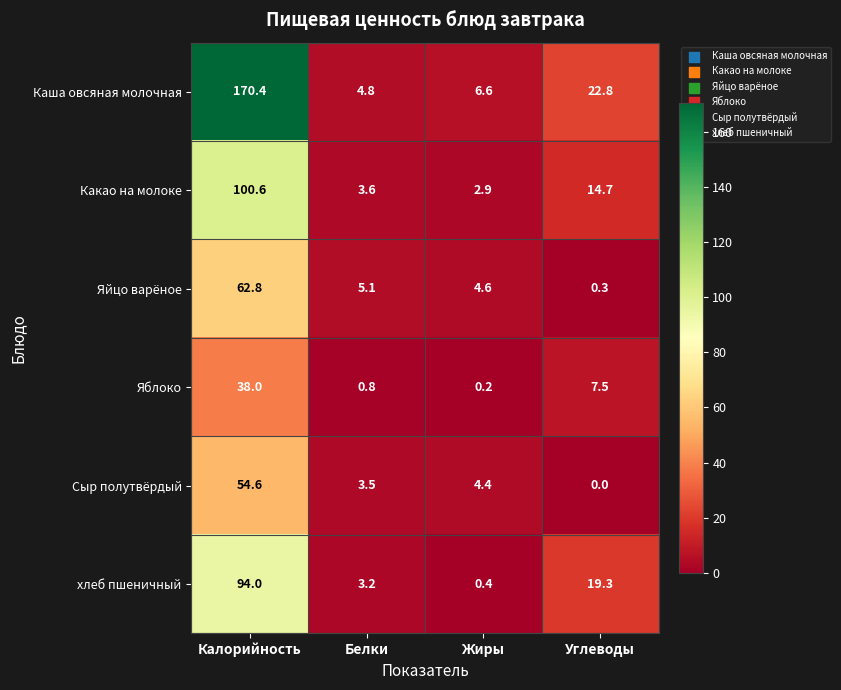

Which series has the largest total across all categories?

Каша овсяная молочная